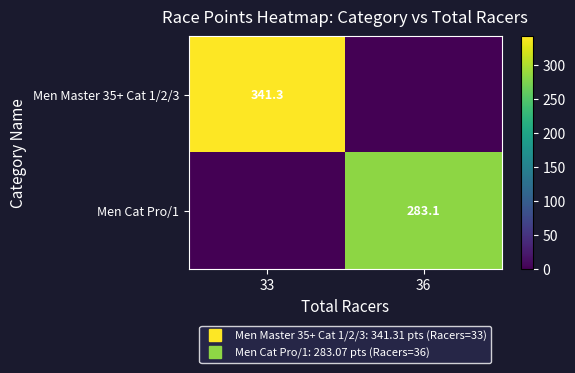

Rank the series at 36 from lowest to highest value.

Men Master 35+ Cat 1/2/3, Men Cat Pro/1